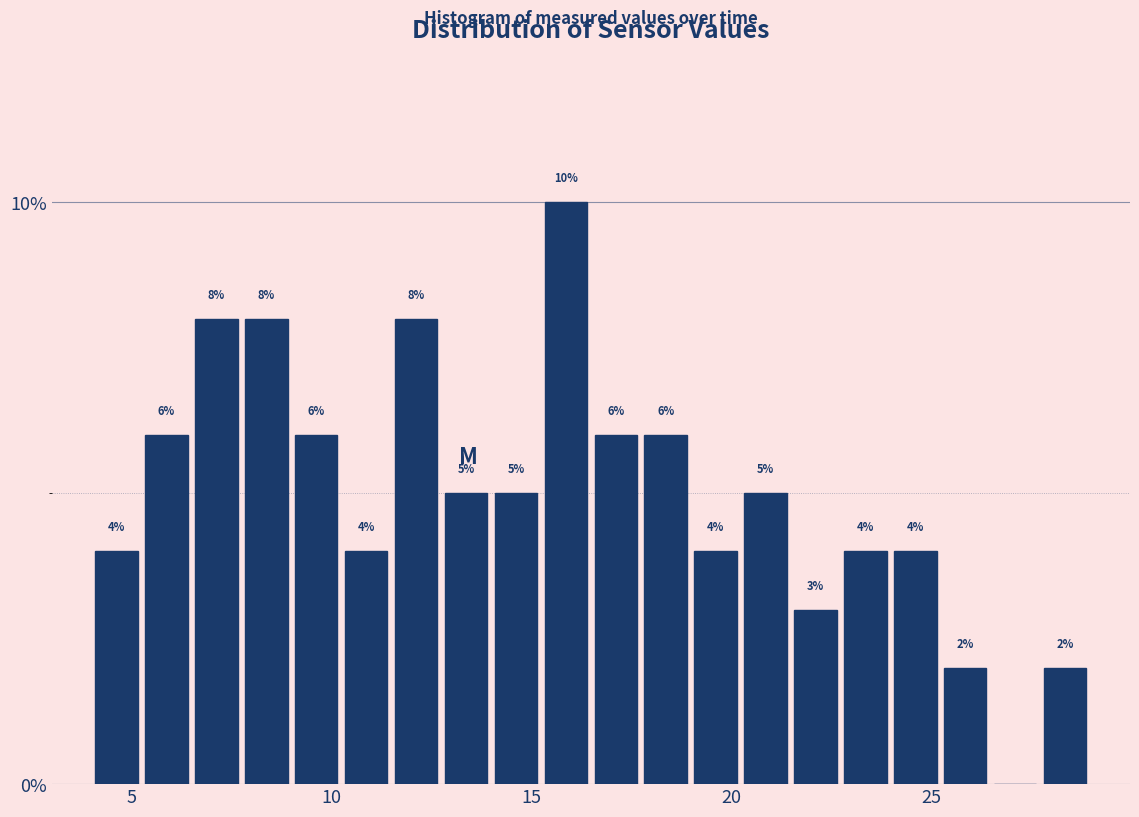

Around what value on the x-axis is the tallest bar? Give the approximate position of its centre, as read against the axis.

16.0